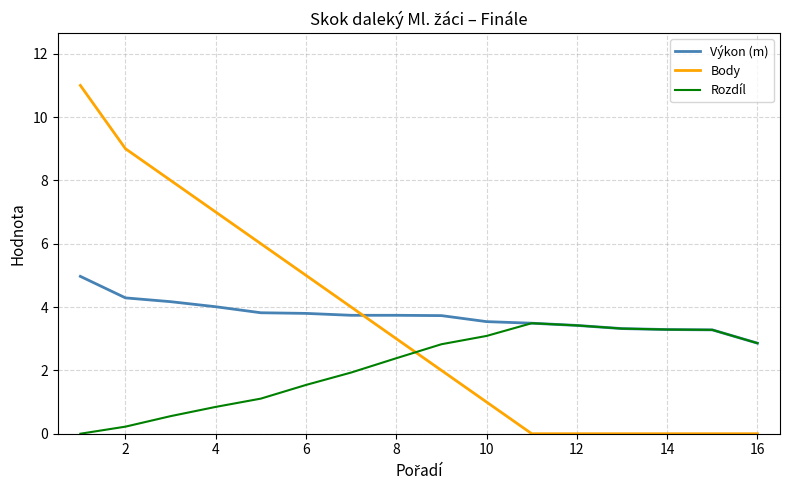

True or false: Výkon (m) and Body cross at least once.

True